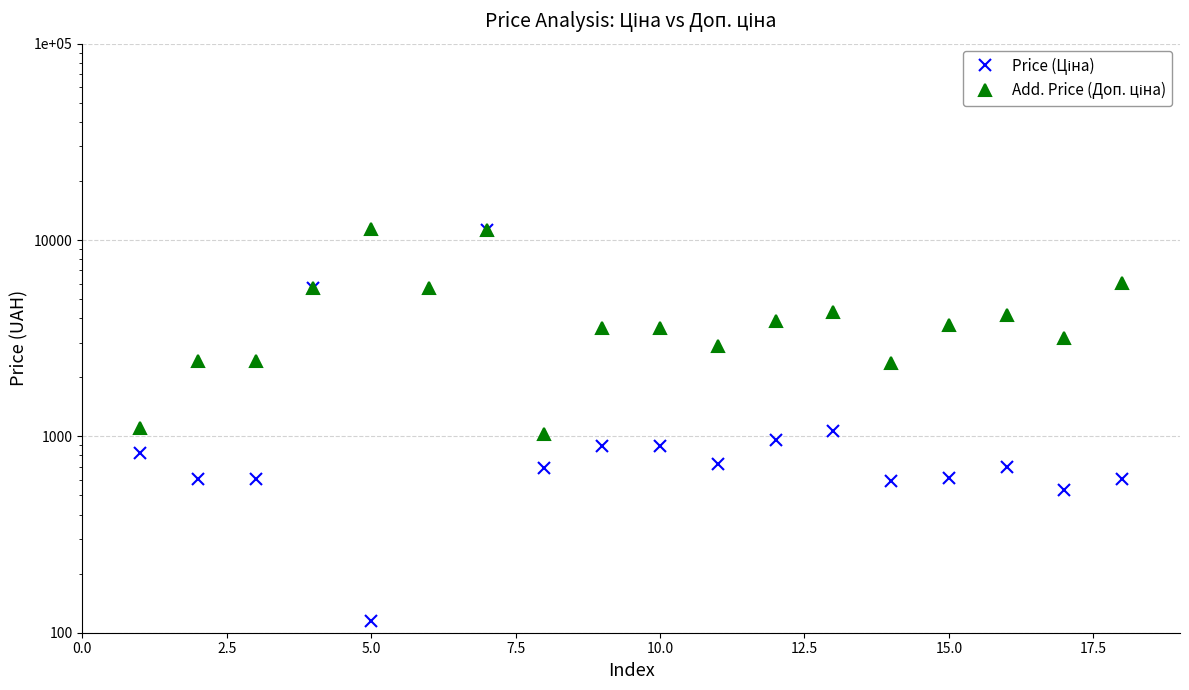

What is the value of the Add. Price (Доп. ціна) point at the 4th from the left?

5673.8